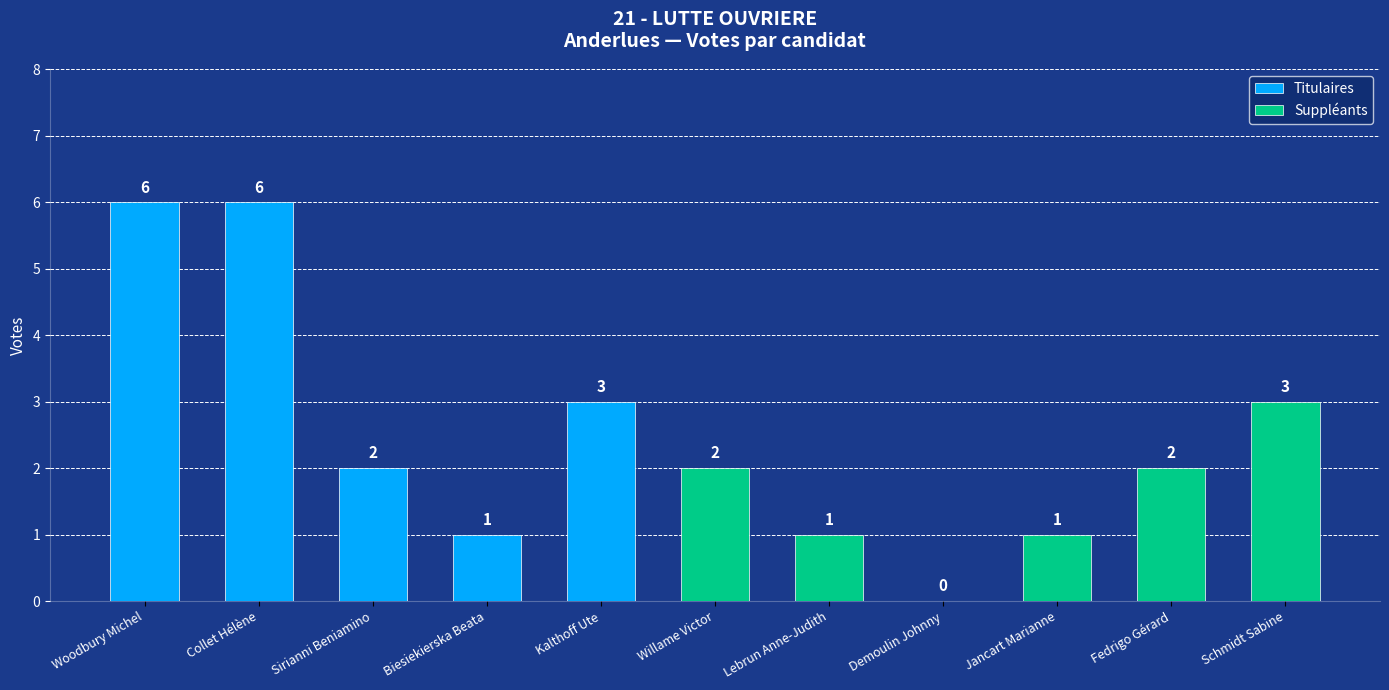

What is the difference between the maximum and minimum values?

6